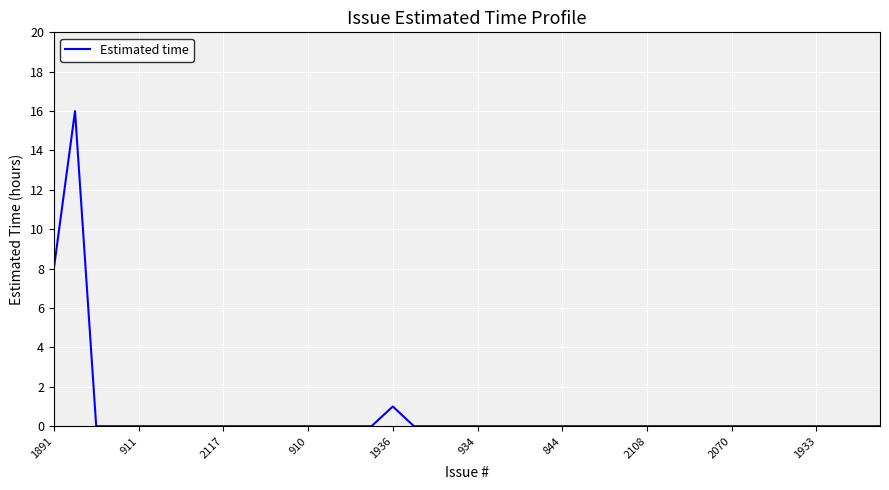

What is the difference between the maximum and minimum values?

16